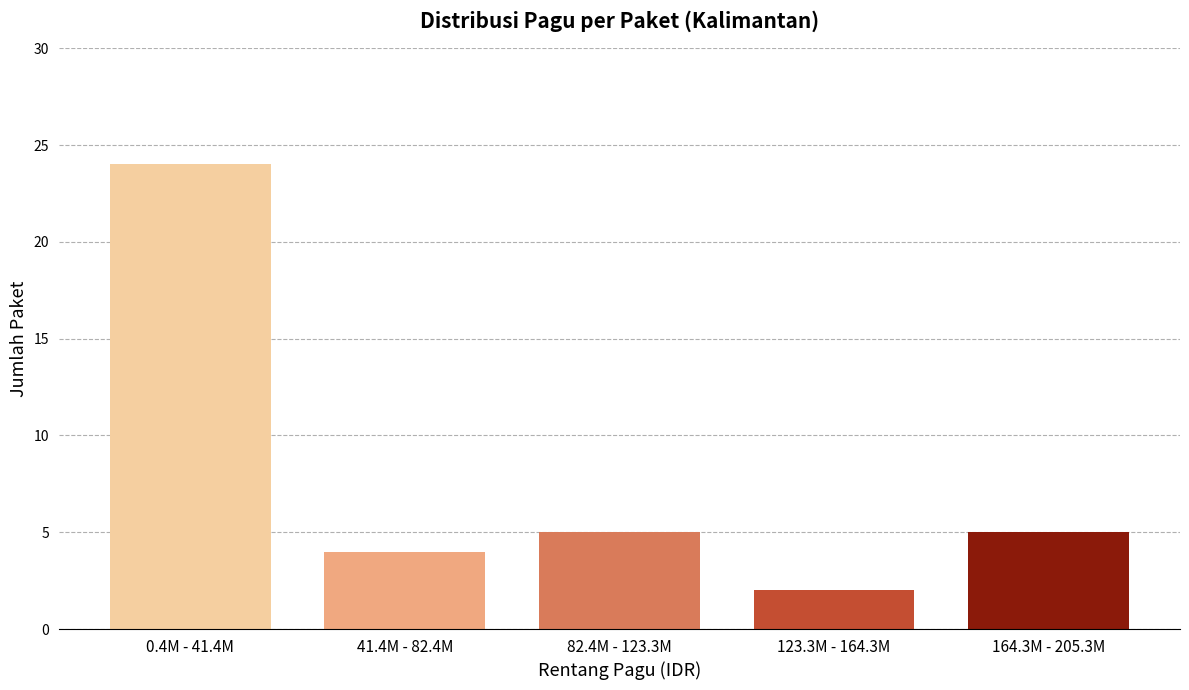

Reading right to left, transcribe all the data shown in this chart.

5	2	5	4	24